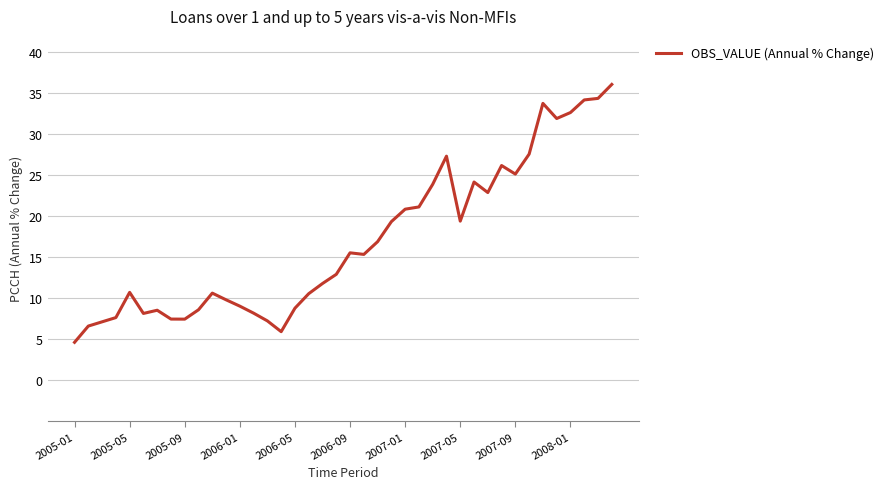

What is the greatest value displayed?

36.1